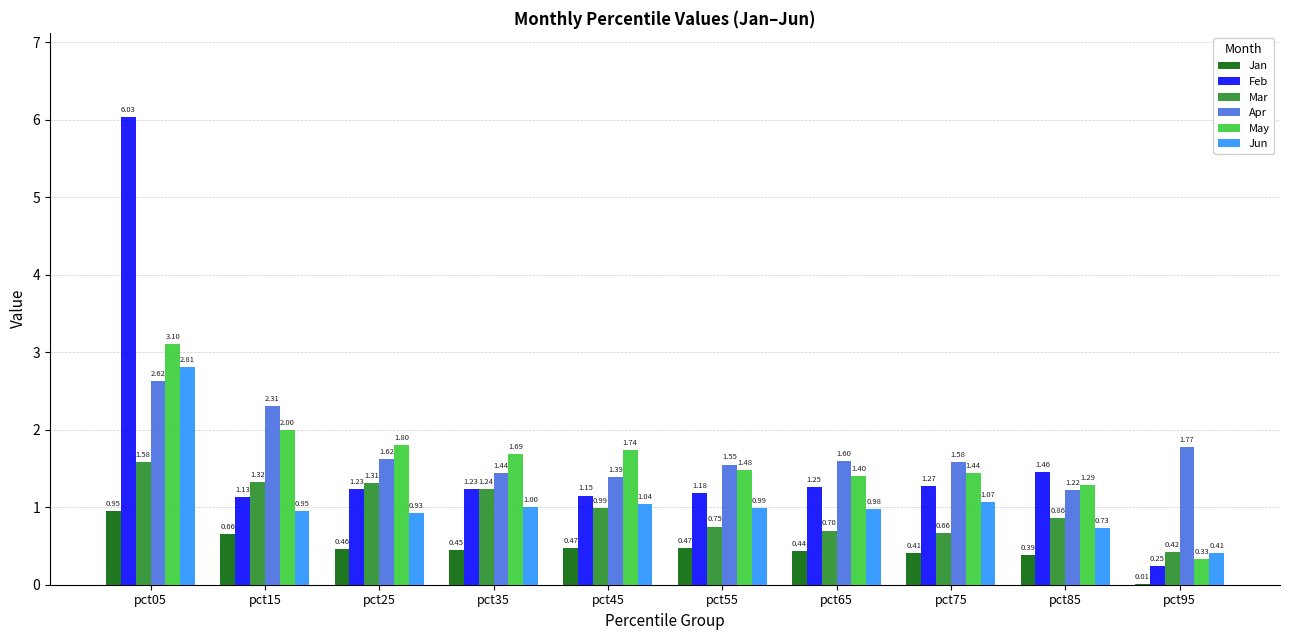

What is the sum of all Mar values?

9.8